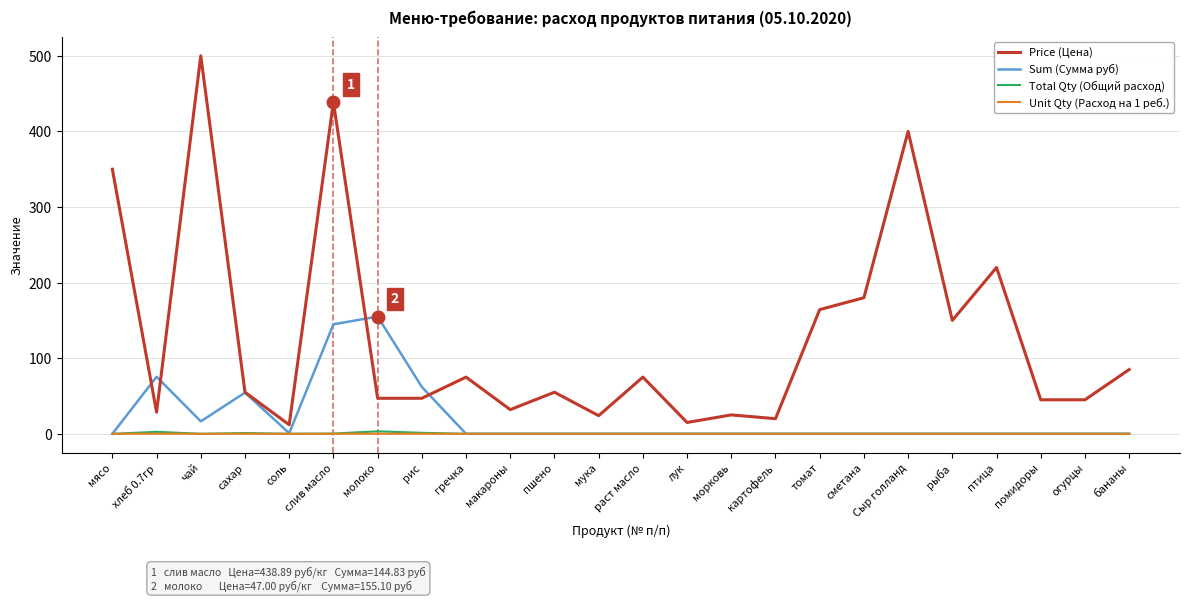

What is the greatest value displayed?

500.0